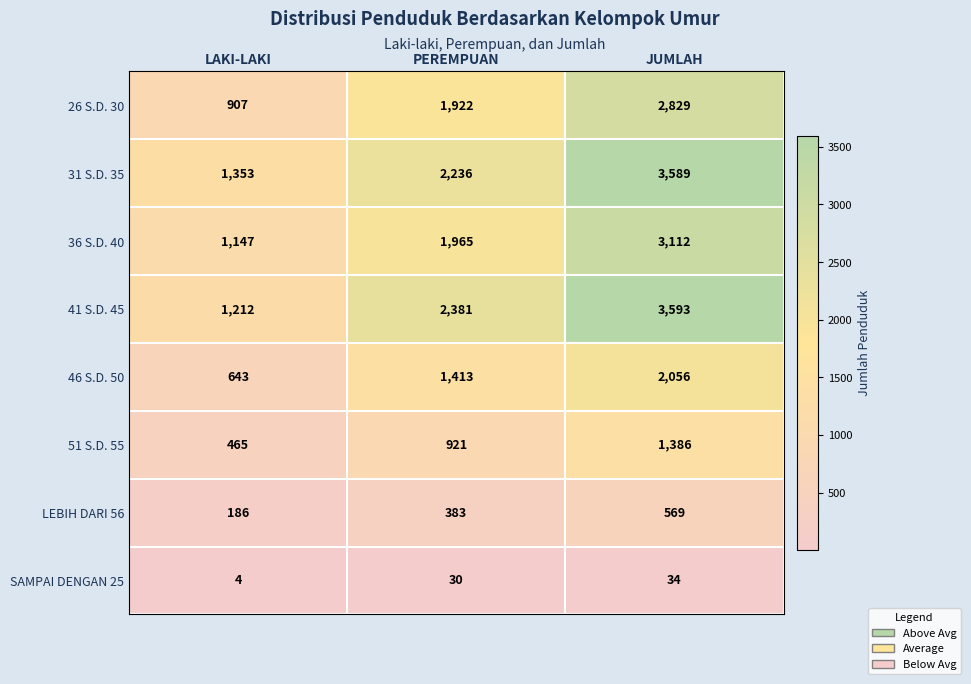

Which series has the widest spread of values?

41 S.D. 45